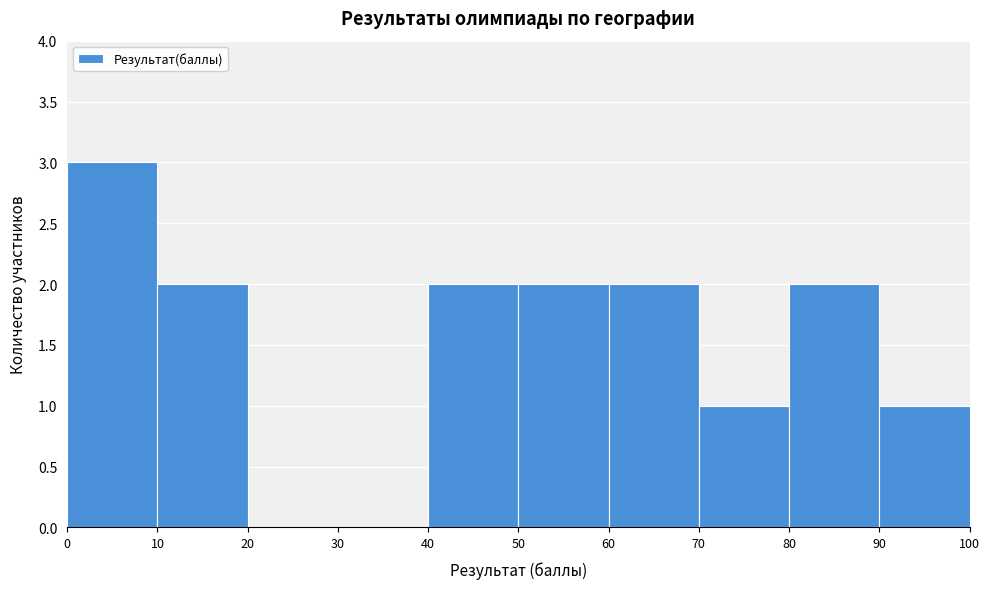

How tall is the bar that spans 40 to 50 on the x-axis? The values are not printed on the chart, so give them approximately, as read against the axis.

2